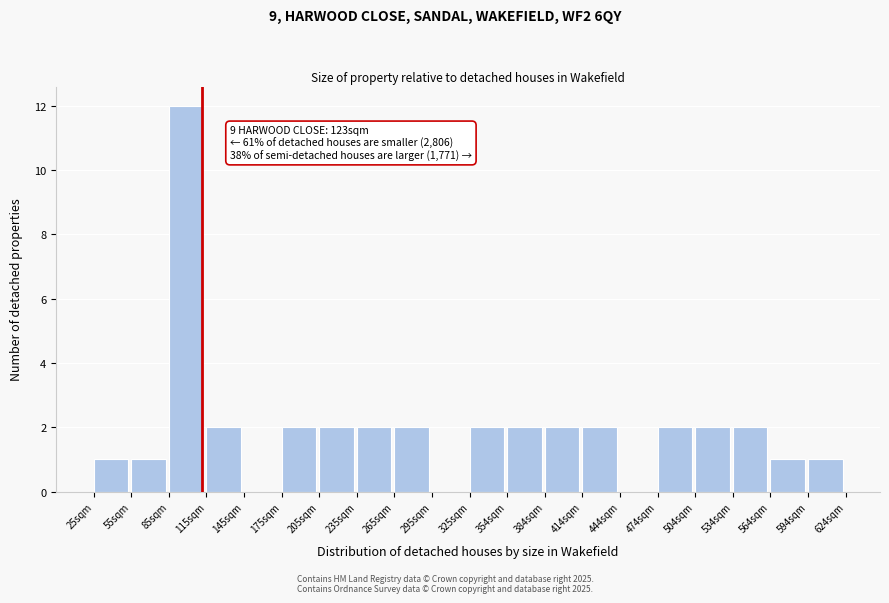

Reading right to left, extract all data points from this chart.

594sqm=1	564sqm=1	534sqm=2	504sqm=2	474sqm=2	444sqm=0	414sqm=2	384sqm=2	354sqm=2	325sqm=2	295sqm=0	265sqm=2	235sqm=2	205sqm=2	175sqm=2	145sqm=0	115sqm=2	85sqm=12	55sqm=1	25sqm=1